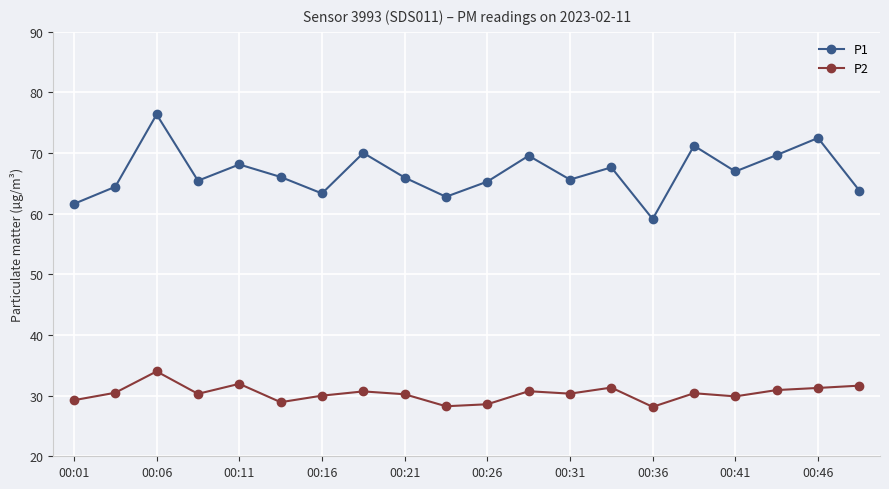

What is the difference between the second highest and second lowest values in the P1 series?

10.9